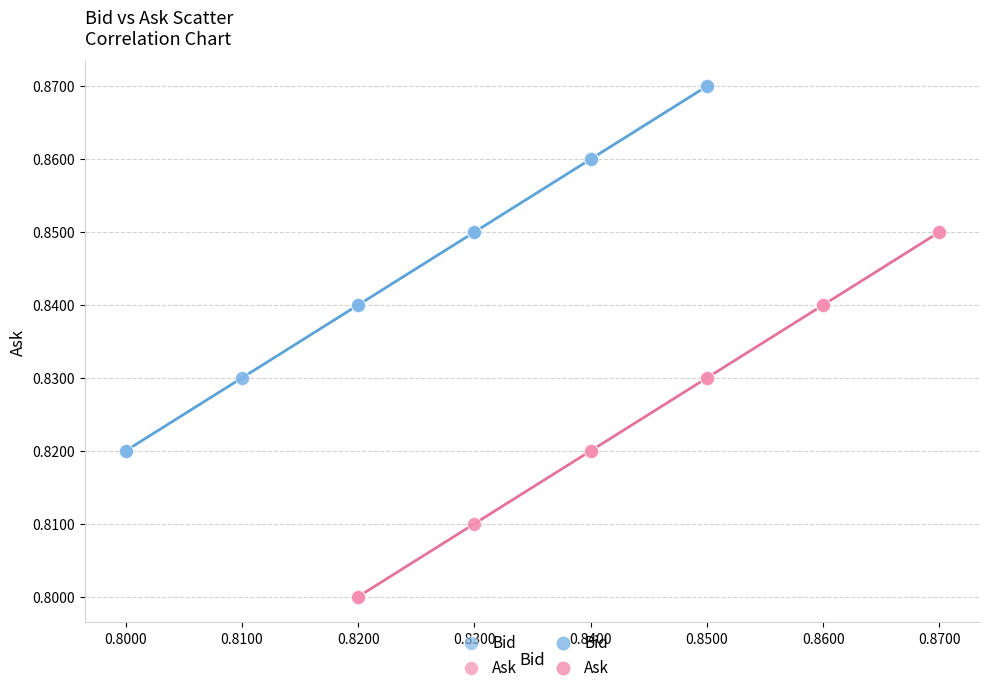

Which series contains the highest Y value?

Bid